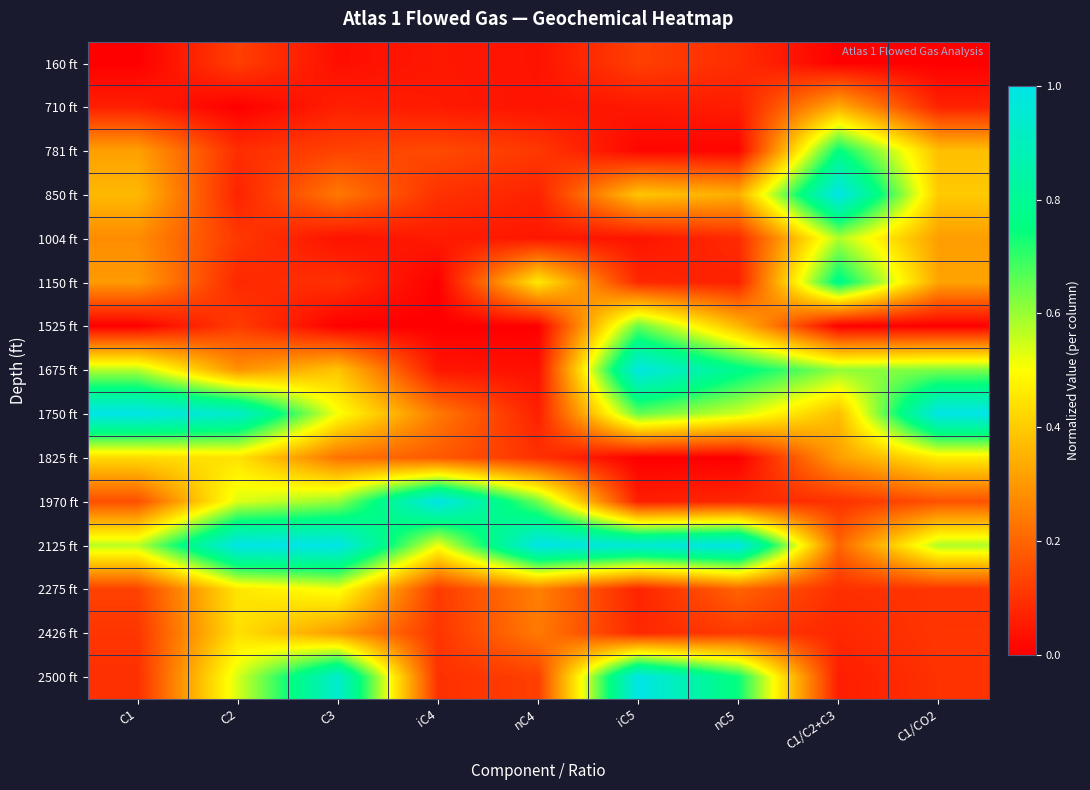

Reading left to right, what are all the values shown in this chart?

160 ft: C1=0.0	C2=0.1	C3=0.0	iC4=0.0	nC4=0.0	iC5=0.1	nC5=0.1	C1/C2+C3=0.0	C1/CO2=0.0
710 ft: C1=0.1	C2=0.0	C3=0.1	iC4=0.1	nC4=0.0	iC5=0.0	nC5=0.1	C1/C2+C3=0.3	C1/CO2=0.1
781 ft: C1=0.3	C2=0.1	C3=0.1	iC4=0.1	nC4=0.1	iC5=0.0	nC5=0.0	C1/C2+C3=0.8	C1/CO2=0.4
850 ft: C1=0.4	C2=0.1	C3=0.2	iC4=0.1	nC4=0.1	iC5=0.4	nC5=0.3	C1/C2+C3=1.0	C1/CO2=0.4
1004 ft: C1=0.3	C2=0.1	C3=0.0	iC4=0.1	nC4=0.0	iC5=0.0	nC5=0.1	C1/C2+C3=0.6	C1/CO2=0.3
1150 ft: C1=0.3	C2=0.1	C3=0.1	iC4=0.0	nC4=0.5	iC5=0.1	nC5=0.1	C1/C2+C3=0.8	C1/CO2=0.3
1525 ft: C1=0.0	C2=0.1	C3=0.0	iC4=0.0	nC4=0.0	iC5=0.7	nC5=0.4	C1/C2+C3=0.0	C1/CO2=0.0
1675 ft: C1=0.6	C2=0.3	C3=0.4	iC4=0.0	nC4=0.0	iC5=1.0	nC5=0.8	C1/C2+C3=0.6	C1/CO2=0.6
1750 ft: C1=1.0	C2=0.9	C3=0.5	iC4=0.2	nC4=0.1	iC5=0.7	nC5=0.5	C1/C2+C3=0.4	C1/CO2=1.0
1825 ft: C1=0.4	C2=0.4	C3=0.2	iC4=0.2	nC4=0.1	iC5=0.0	nC5=0.0	C1/C2+C3=0.3	C1/CO2=0.5
1970 ft: C1=0.2	C2=0.5	C3=0.6	iC4=1.0	nC4=0.6	iC5=0.1	nC5=0.1	C1/C2+C3=0.1	C1/CO2=0.2
2125 ft: C1=0.6	C2=1.0	C3=1.0	iC4=0.5	nC4=1.0	iC5=1.0	nC5=1.0	C1/C2+C3=0.2	C1/CO2=0.6
2275 ft: C1=0.1	C2=0.5	C3=0.5	iC4=0.1	nC4=0.3	iC5=0.1	nC5=0.2	C1/C2+C3=0.1	C1/CO2=0.1
2426 ft: C1=0.1	C2=0.4	C3=0.3	iC4=0.1	nC4=0.2	iC5=0.1	nC5=0.1	C1/C2+C3=0.1	C1/CO2=0.1
2500 ft: C1=0.1	C2=0.5	C3=0.9	iC4=0.1	nC4=0.1	iC5=1.0	nC5=0.7	C1/C2+C3=0.1	C1/CO2=0.1